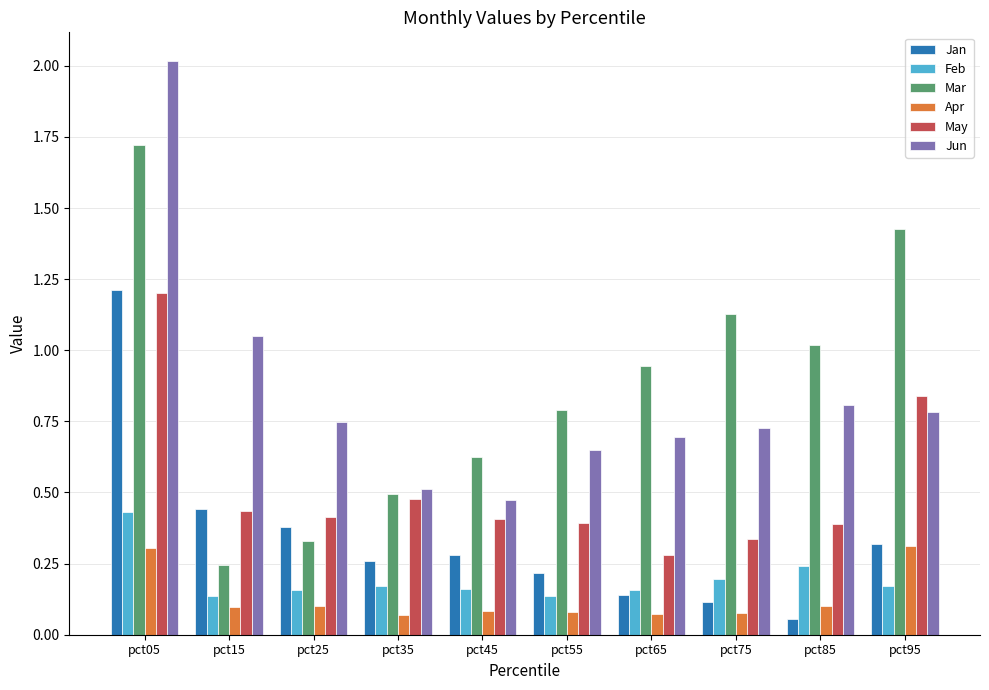

Which series has the widest spread of values?

Jun